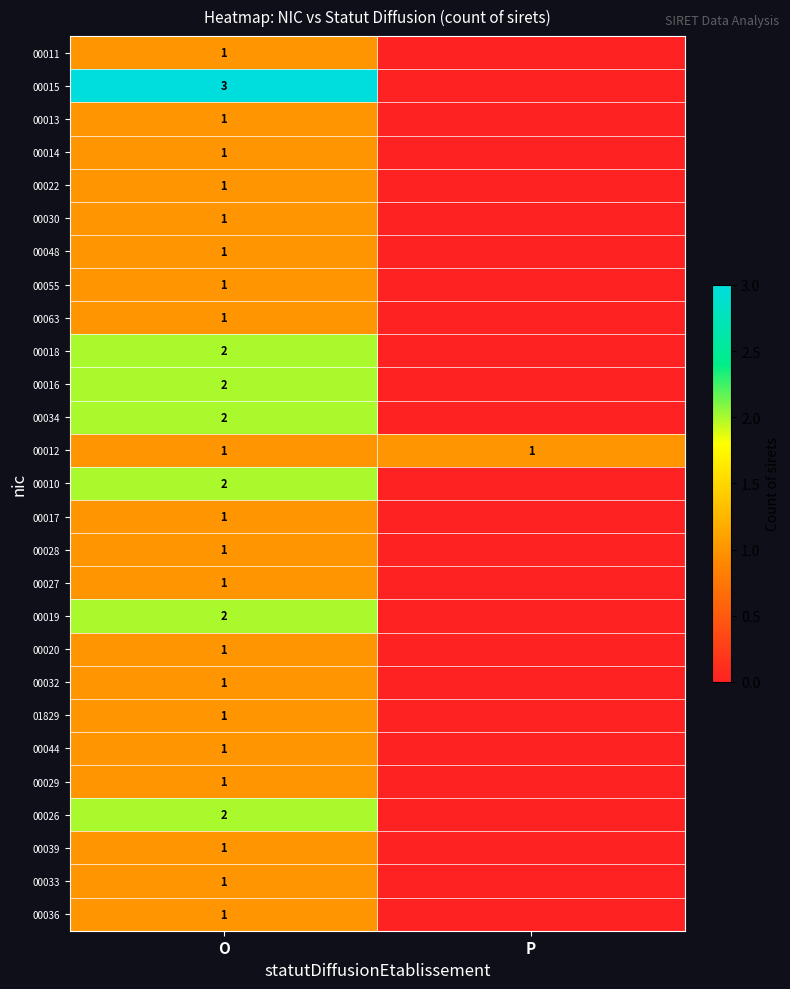

True or false: 00028 has a value of 2 at O.

False